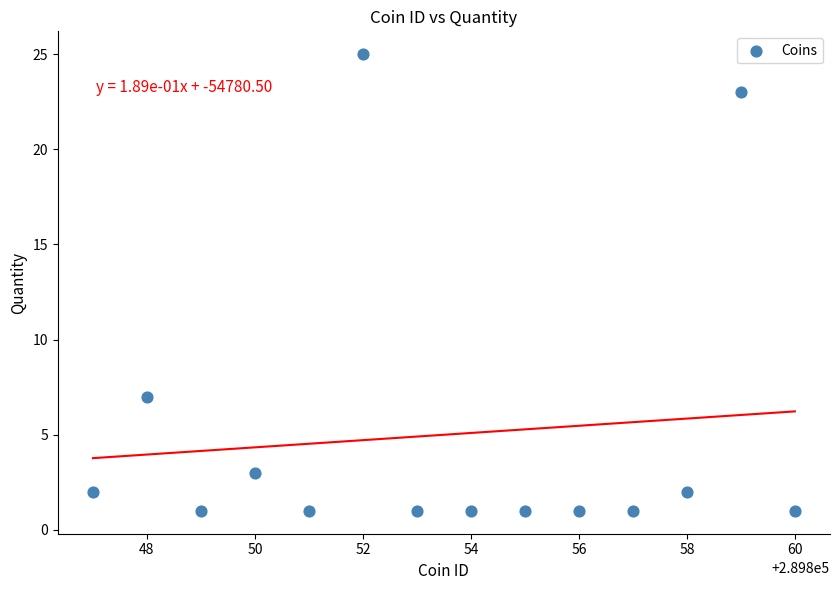

What Y value in the scatter plot is closest to 13?

7